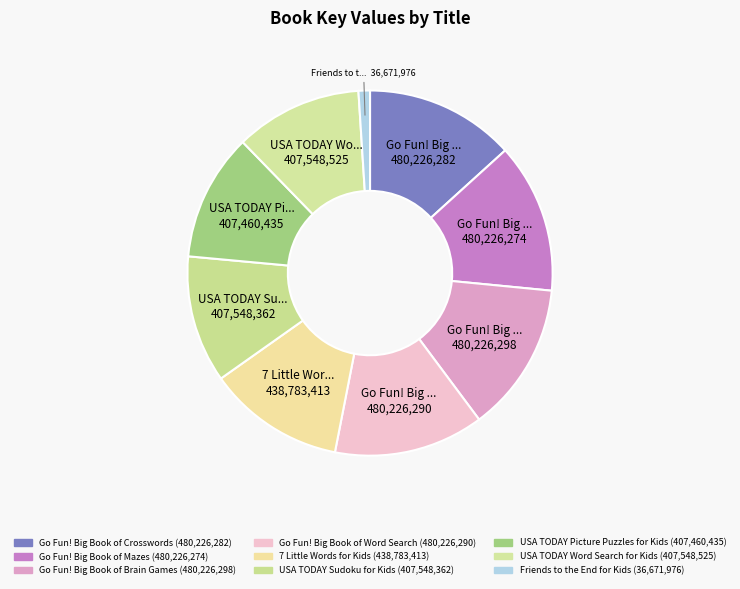

Rank the categories by value from highest to lowest.

Go Fun! Big Book of Brain Games, Go Fun! Big Book of Word Search, Go Fun! Big Book of Crosswords, Go Fun! Big Book of Mazes, 7 Little Words for Kids, USA TODAY Word Search for Kids, USA TODAY Sudoku for Kids, USA TODAY Picture Puzzles for Kids, Friends to the End for Kids